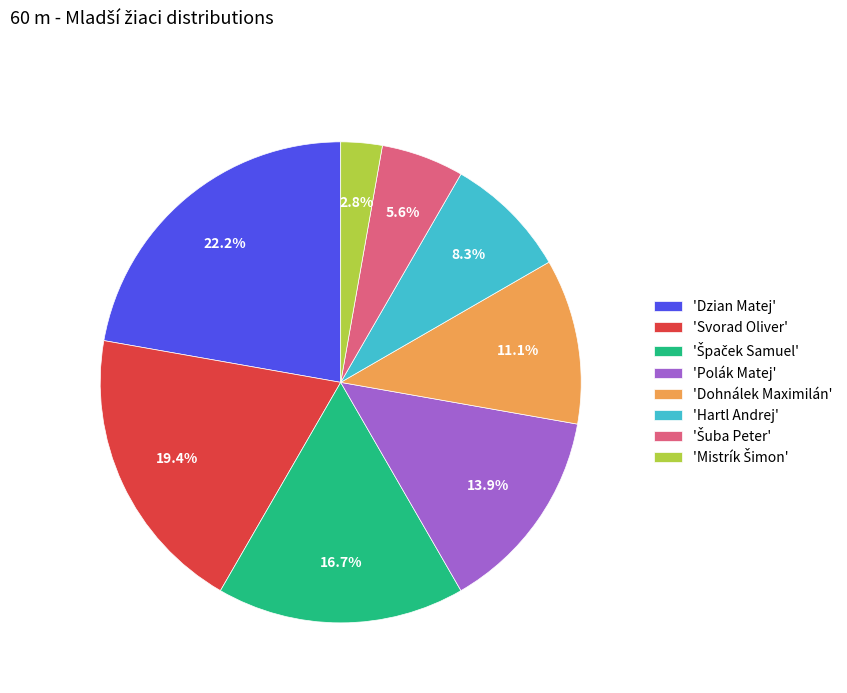

What portion of the pie excludes 'Svorad Oliver'?

80.6%